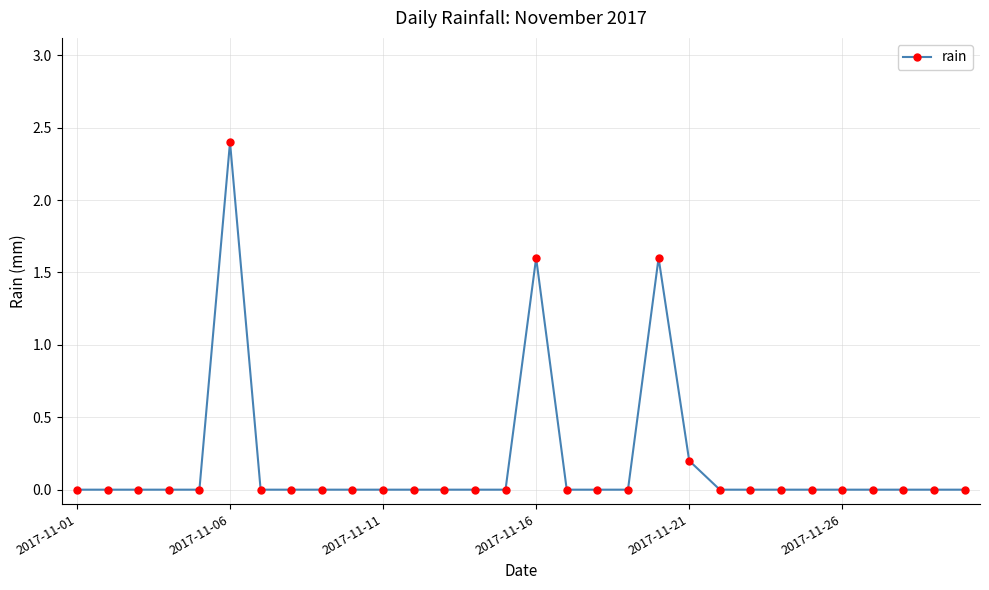

What is the maximum value shown in the chart?

2.4